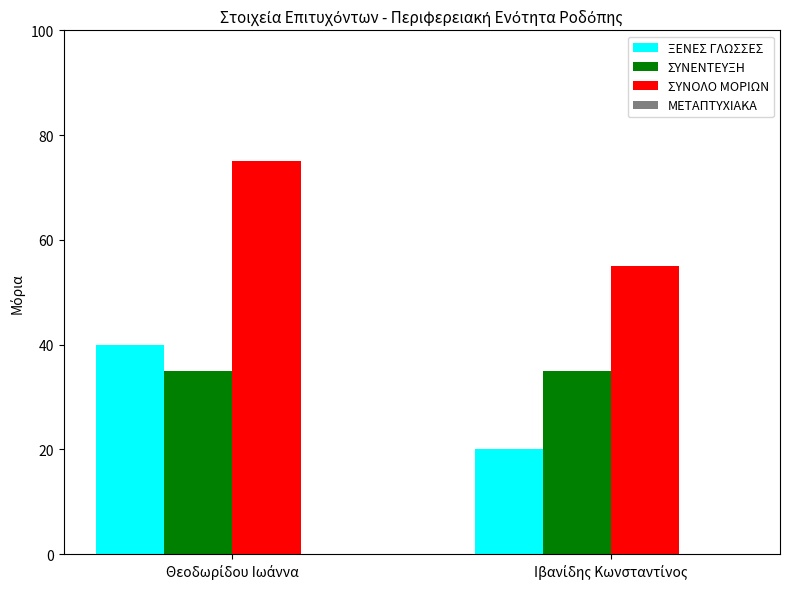

What is the average value of the ΣΥΝΕΝΤΕΥΞΗ series?

35